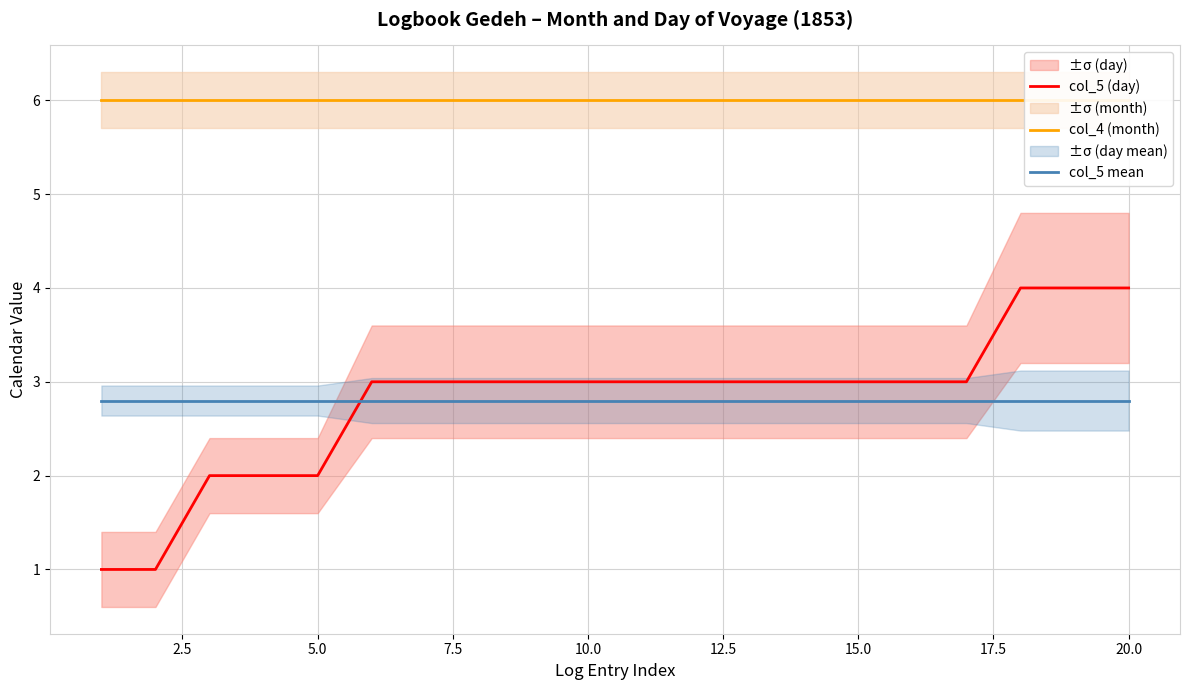

At how many categories does at least one series exceed 1?

20